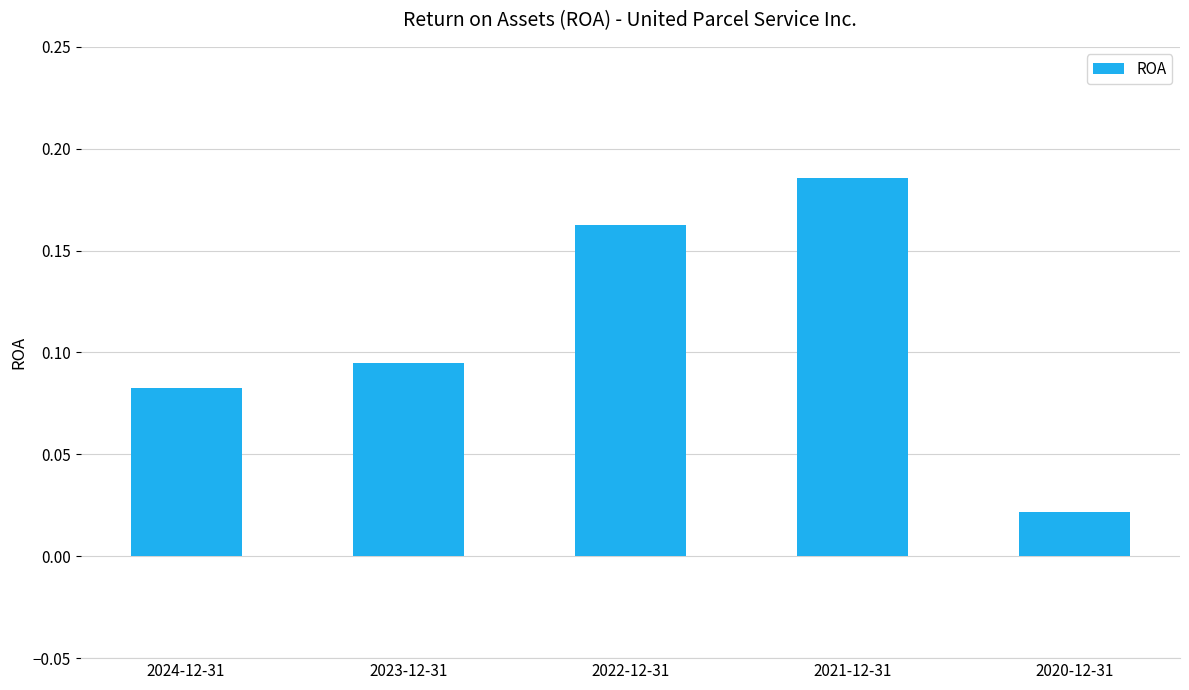

Which label corresponds to the smallest value in the chart?

2020-12-31